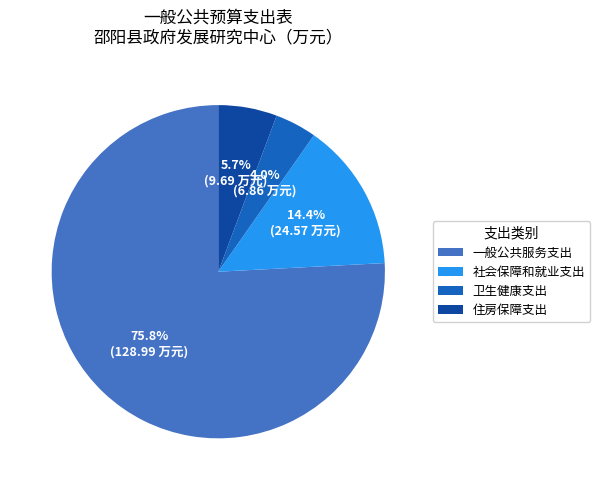

True or false: 卫生健康支出 accounts for 4% of the total.

True